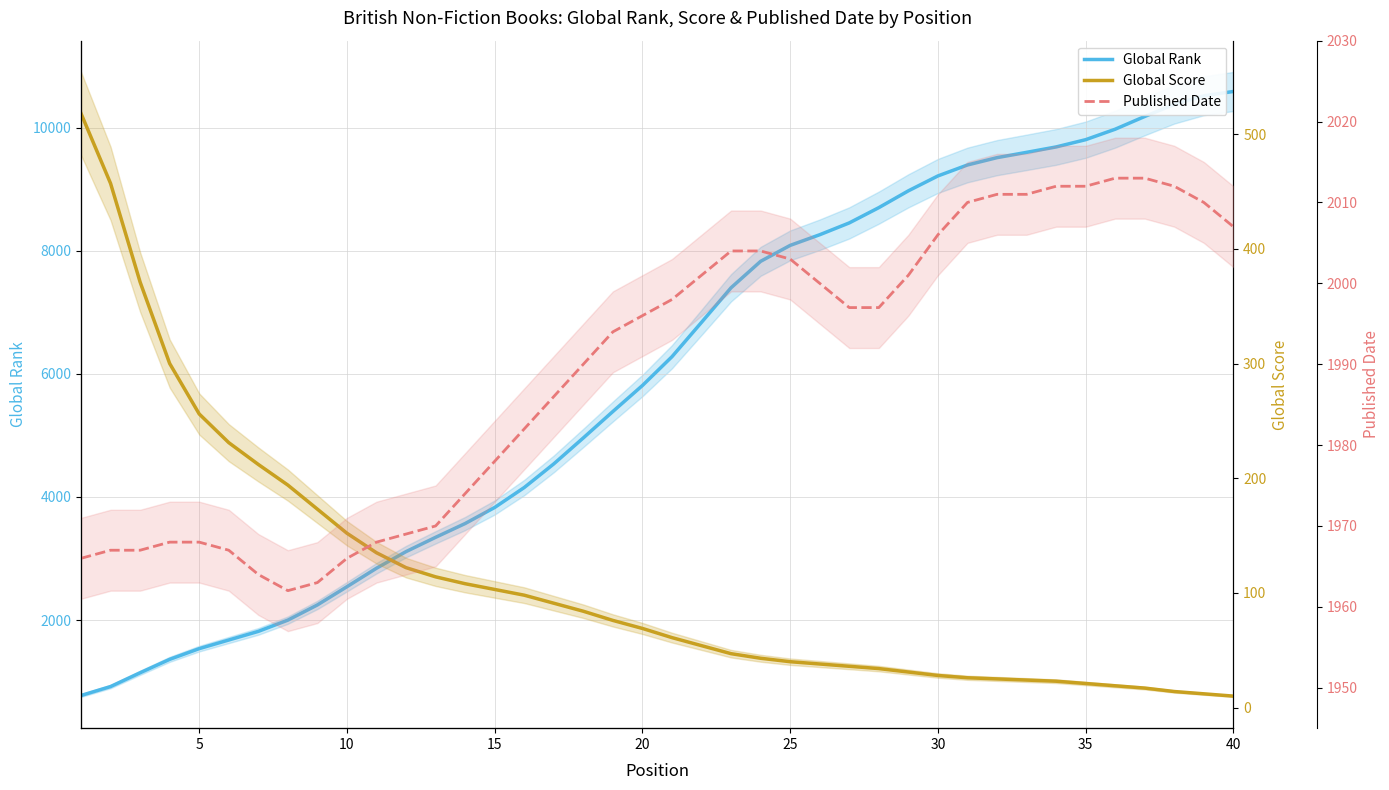

True or false: Global Rank and Global Score cross at least once.

False